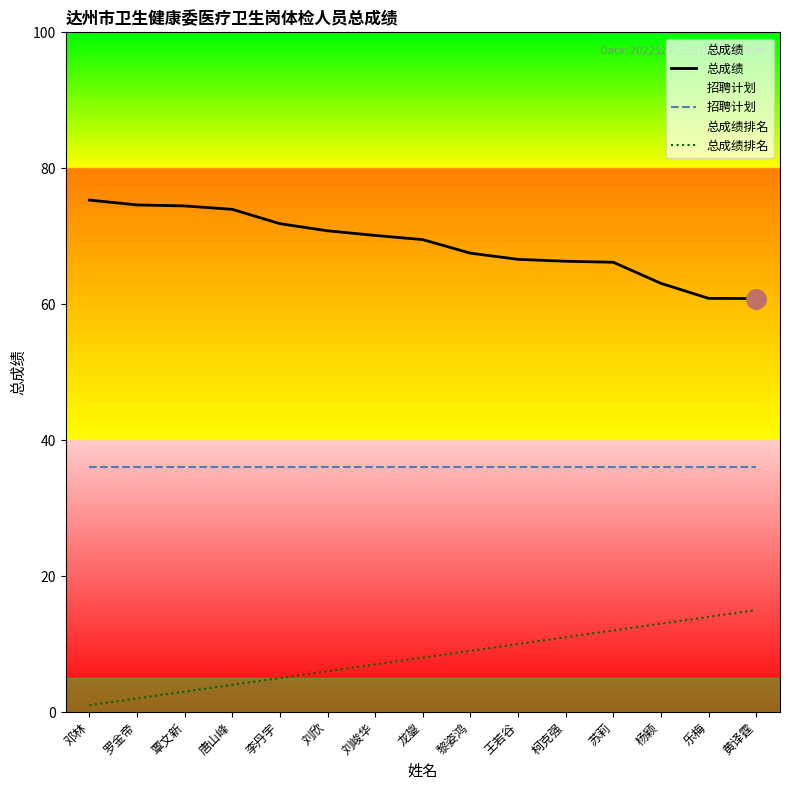

Which series changed the most between 刘欣 and 黄译霆?

总成绩